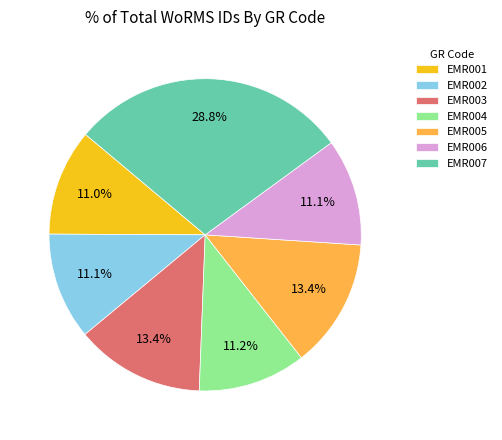

Between EMR007 and EMR003, which is larger?

EMR007